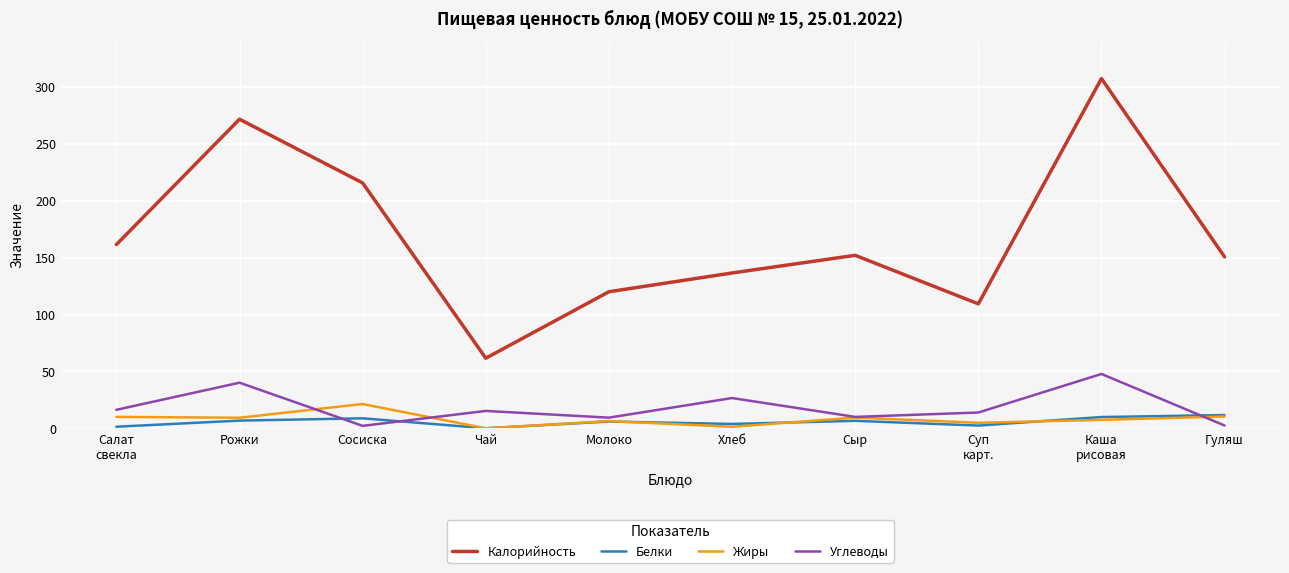

What is the difference between the maximum and minimum values in the Углеводы series?

45.6